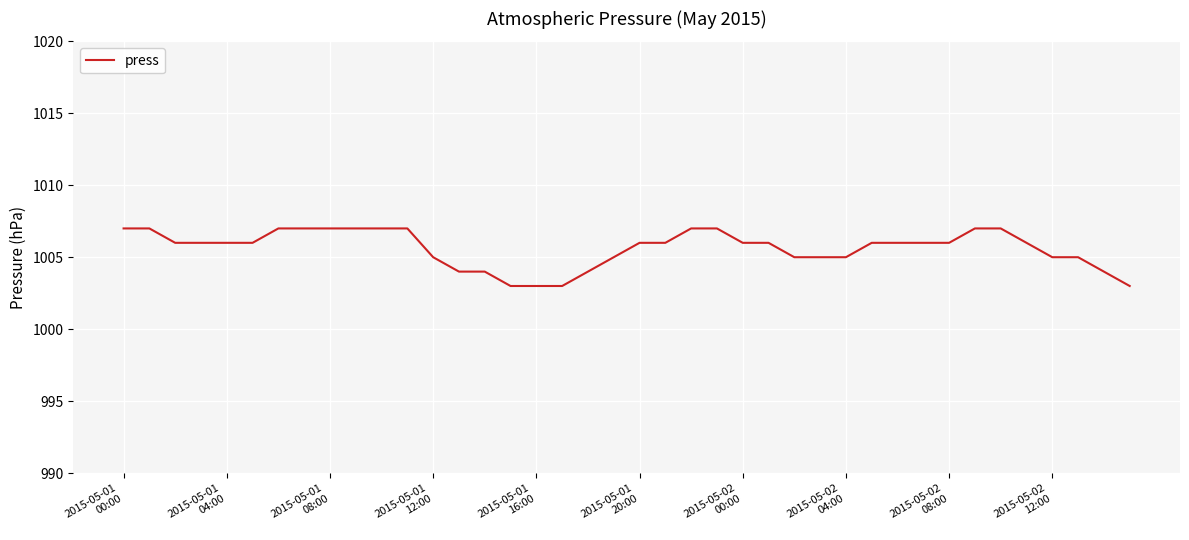

What is the difference between the maximum and minimum values?

4